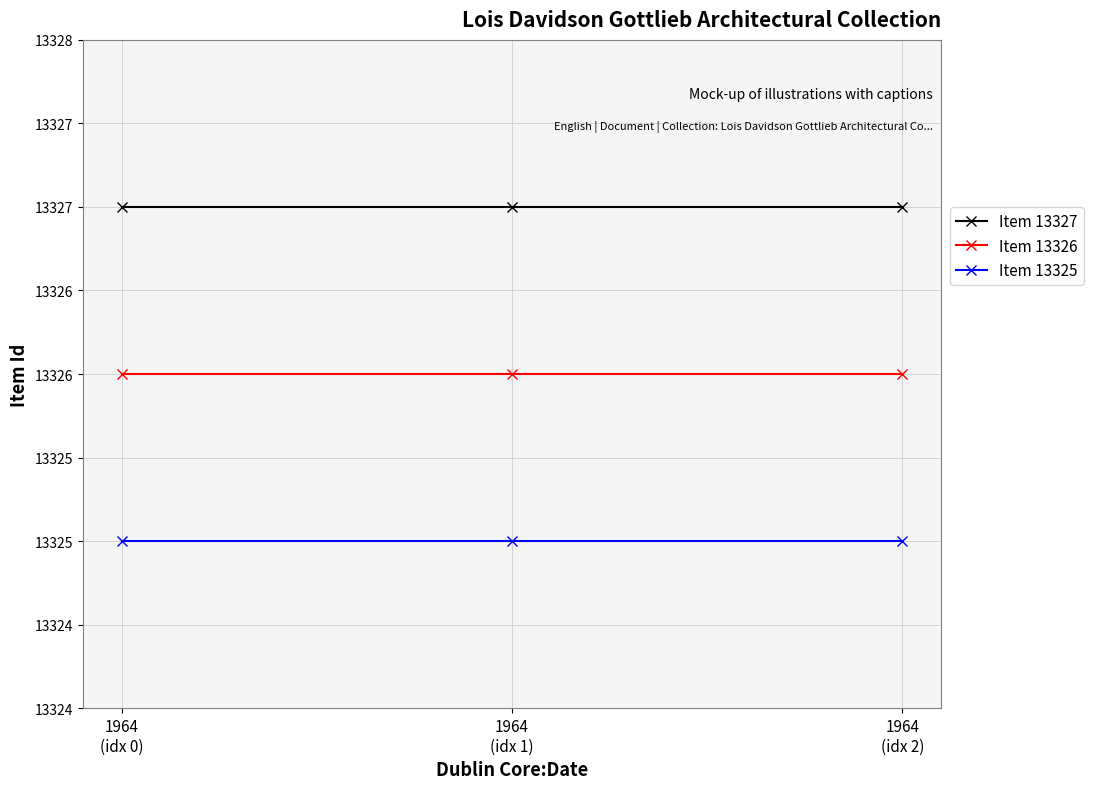

What is the label of the 3rd point from the right?

1964
(idx 0)